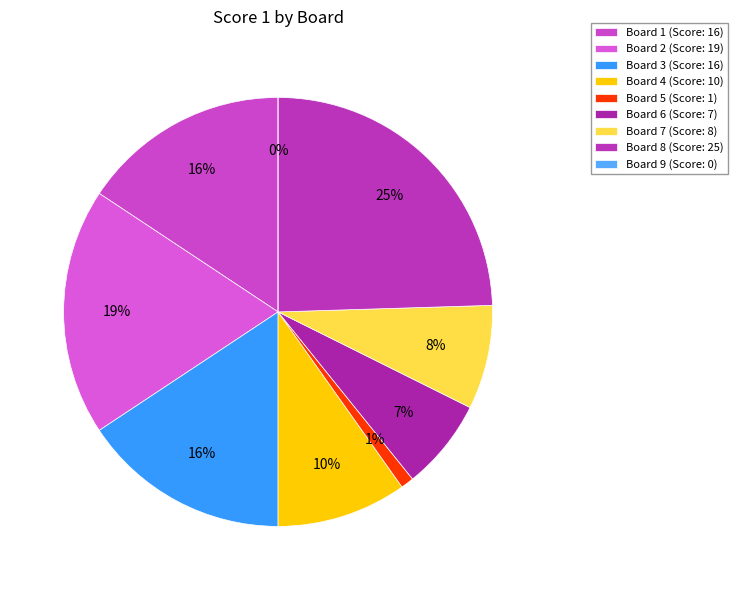

The Board 8 slice represents 11% of the pie. True or false?

False